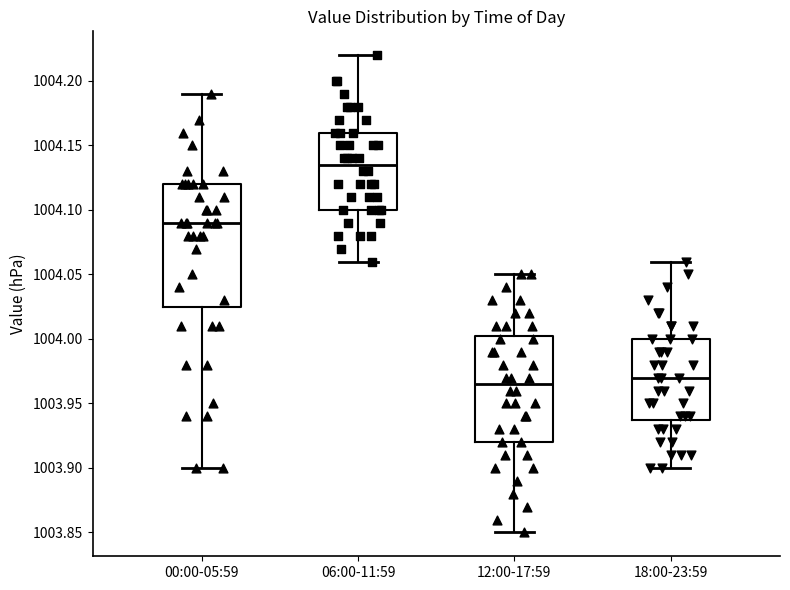

Reading left to right, transcribe this box plot: for each box, give where its median line is, the range the box spans, and where its two whiskers end, as read against the y-axis. The values are not printed on the chart, so give them approximately, as read against the axis.

00:00-05:59: median 1004.090, box 1004.025 to 1004.120, whiskers 1003.900 to 1004.190
06:00-11:59: median 1004.135, box 1004.100 to 1004.160, whiskers 1004.060 to 1004.220
12:00-17:59: median 1003.965, box 1003.920 to 1004.005, whiskers 1003.850 to 1004.050
18:00-23:59: median 1003.970, box 1003.940 to 1004.000, whiskers 1003.900 to 1004.060